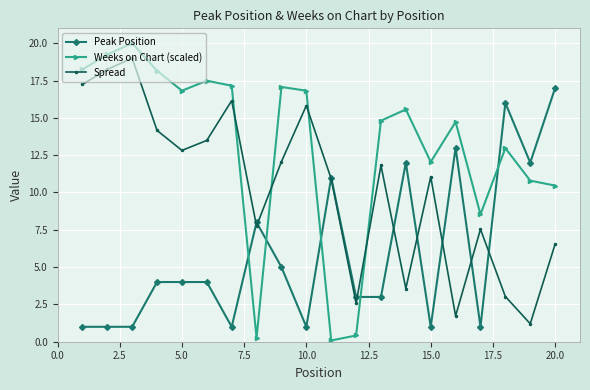

What is the value of the Peak Position point at the 18th from the left?

16.0